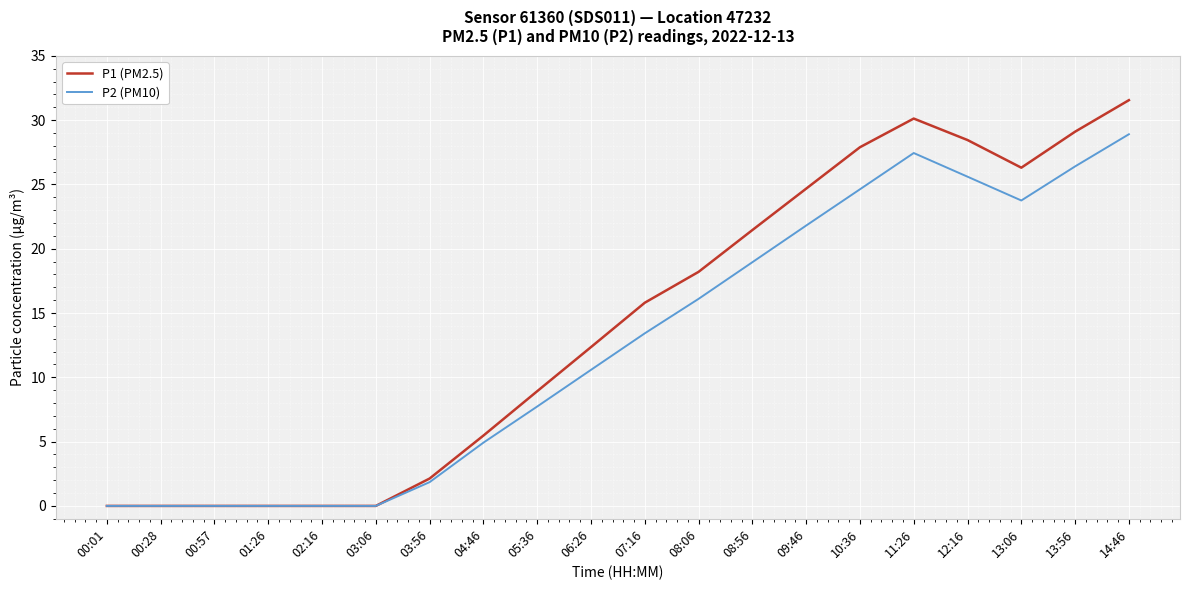

At which label does P1 (PM2.5) reach its peak?

14:46